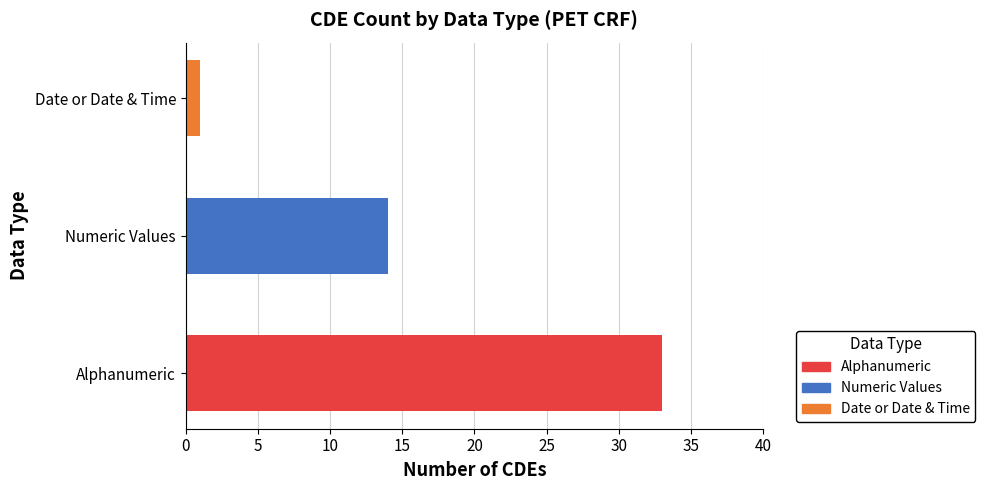

Is it true that Numeric Values equals 1.4 at 5?

False